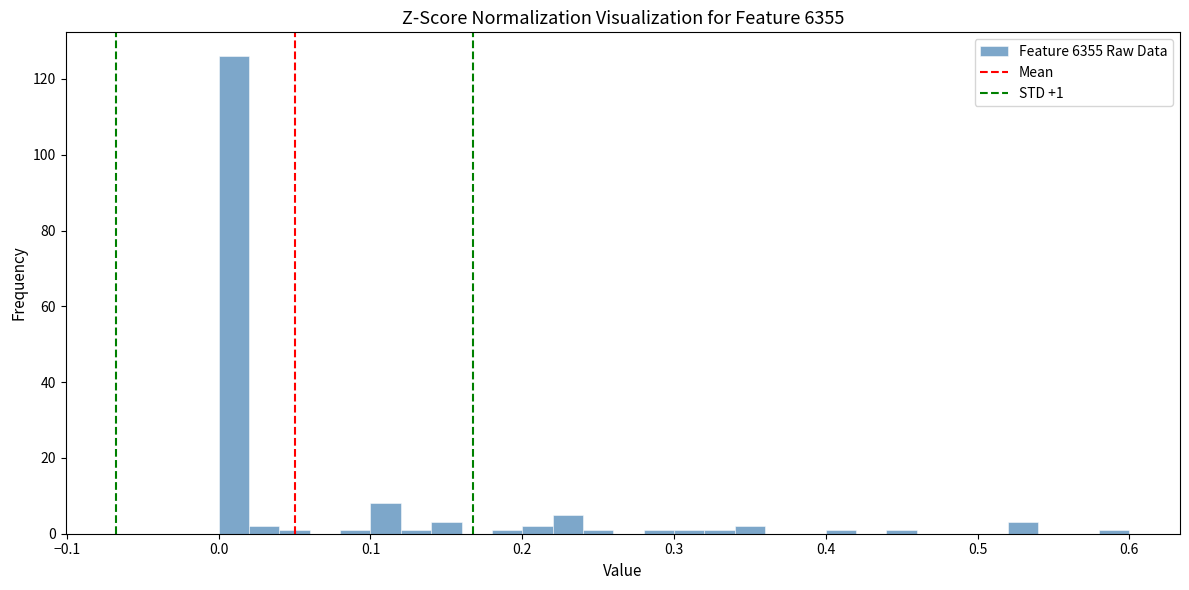

Read against the x-axis, roughly where is the centre of the tallest bar?

0.01